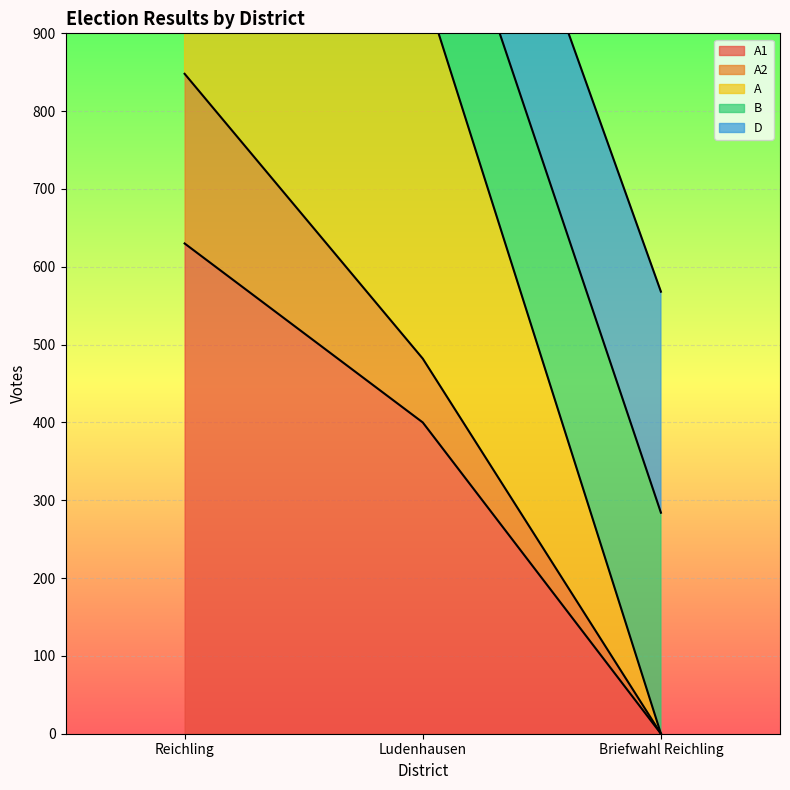

The value of A1 at Reichling is 864. True or false?

False